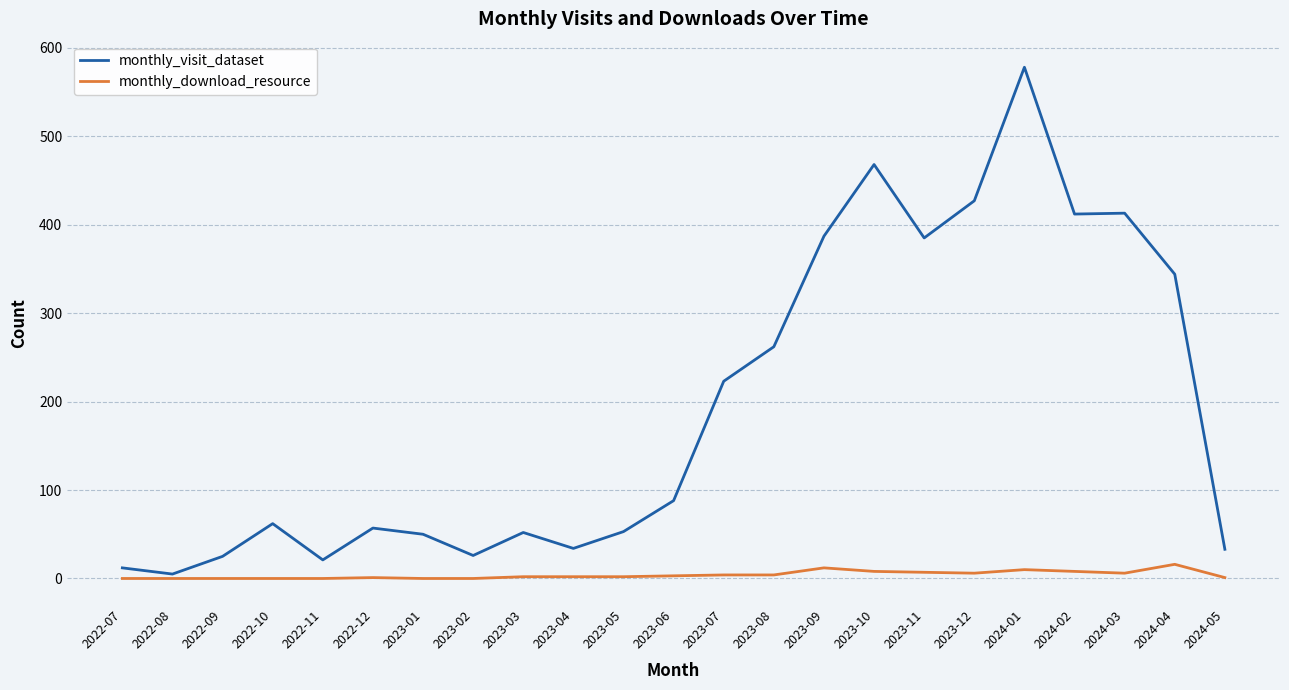

Does the chart display data point markers on the line(s)?

No